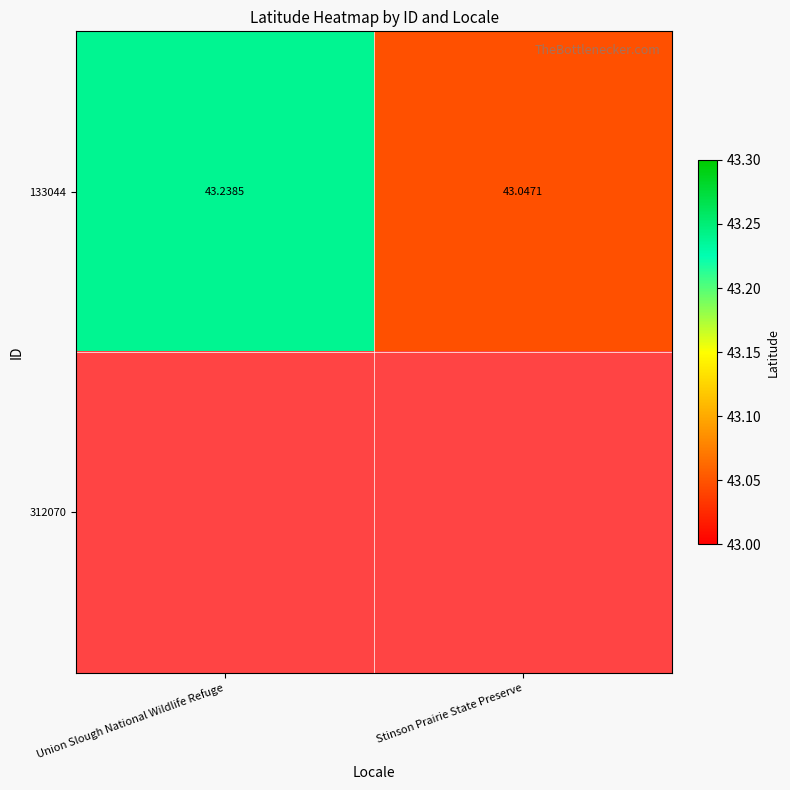

Which category has the highest value across all series?

Union Slough National Wildlife Refuge